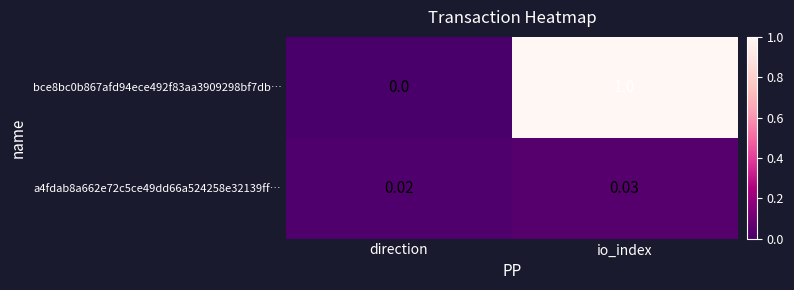

List the labels in order of bce8bc0b867afd94ece492f83aa3909298bf7db… value, largest first.

io_index, direction